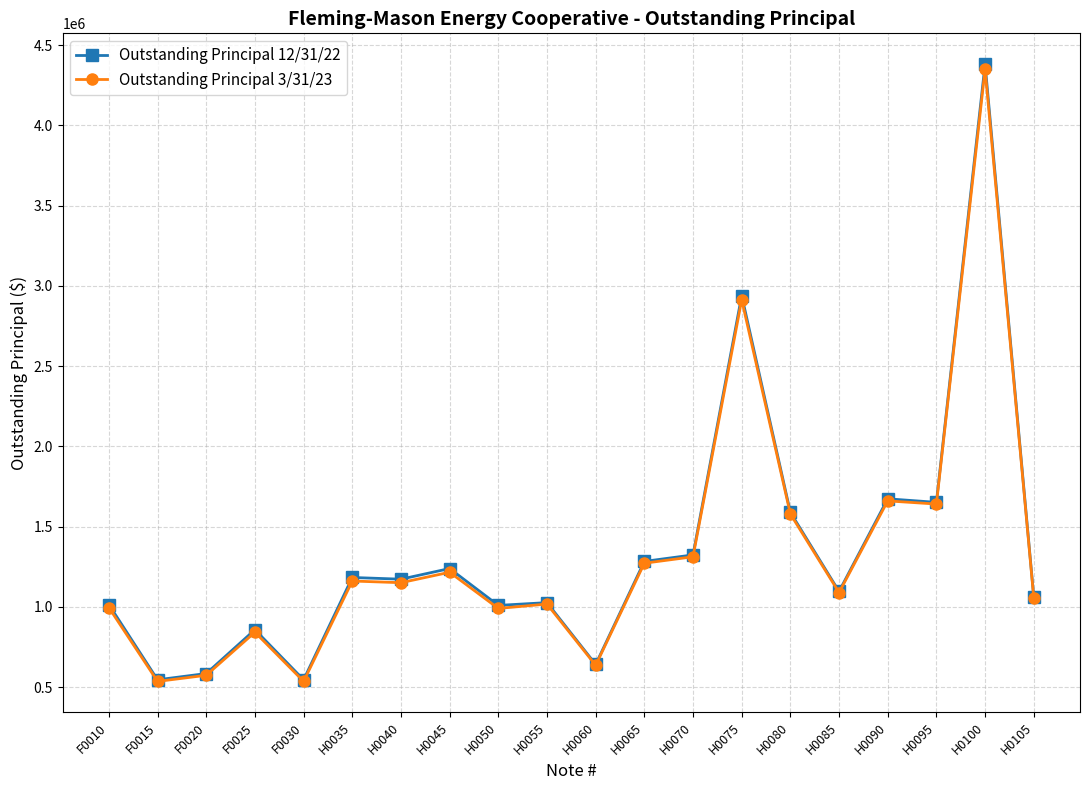

At which category is the sum across all series the highest?

H0100